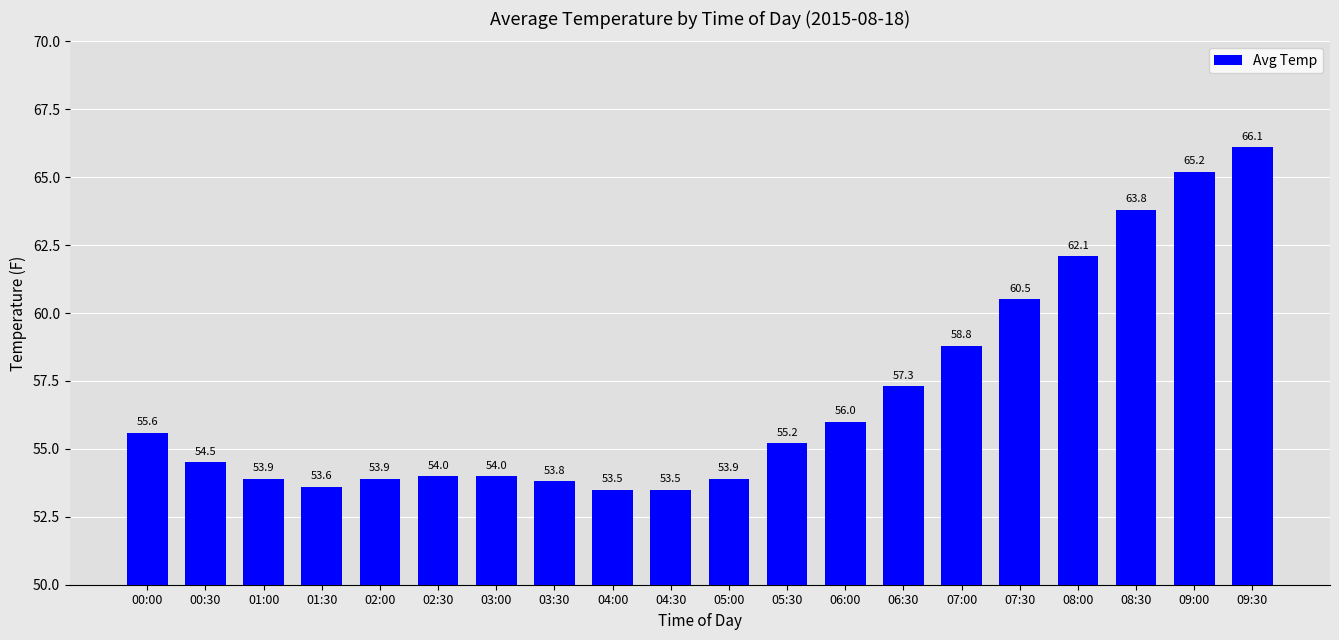

Reading left to right, list all the values displayed in this chart.

55.6	54.5	53.9	53.6	53.9	54.0	54.0	53.8	53.5	53.5	53.9	55.2	56.0	57.3	58.8	60.5	62.1	63.8	65.2	66.1